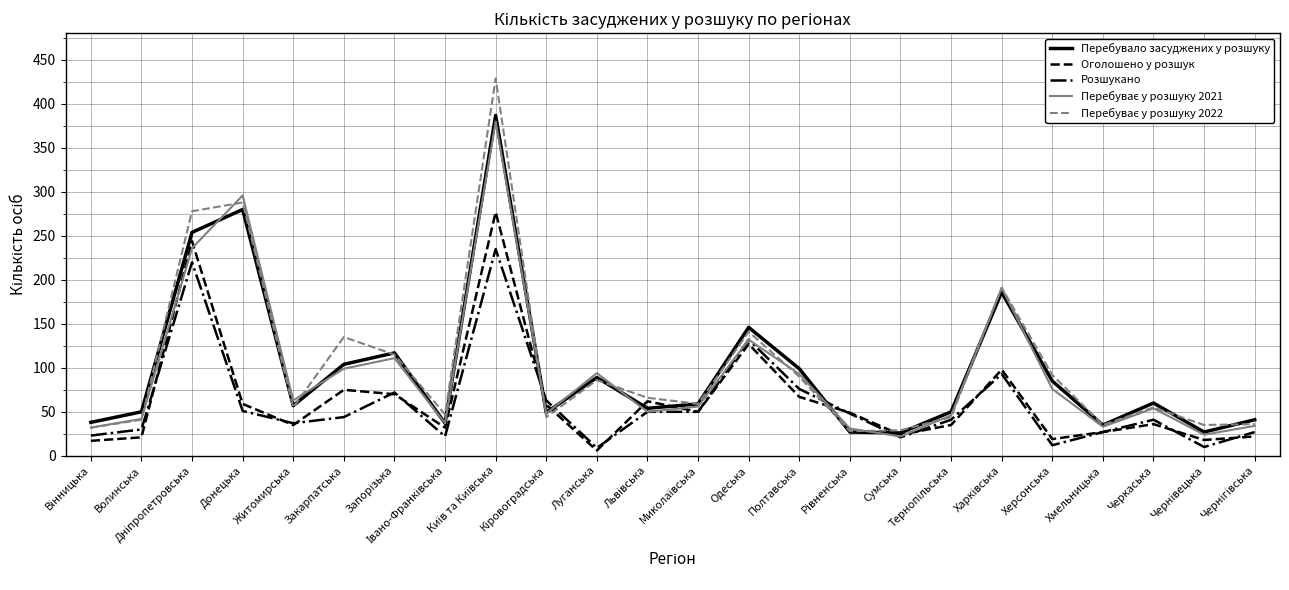

What is the highest value of the Розшукано series?

235